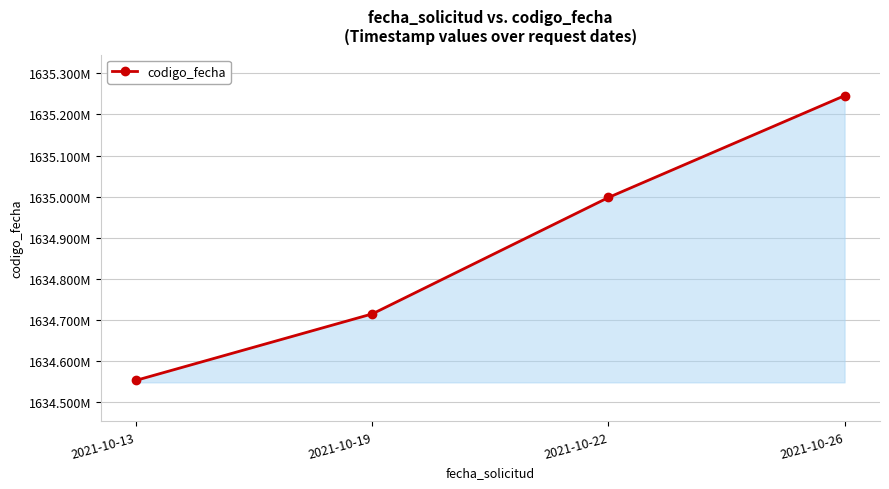

What is the difference between the second highest and second lowest values?

283140